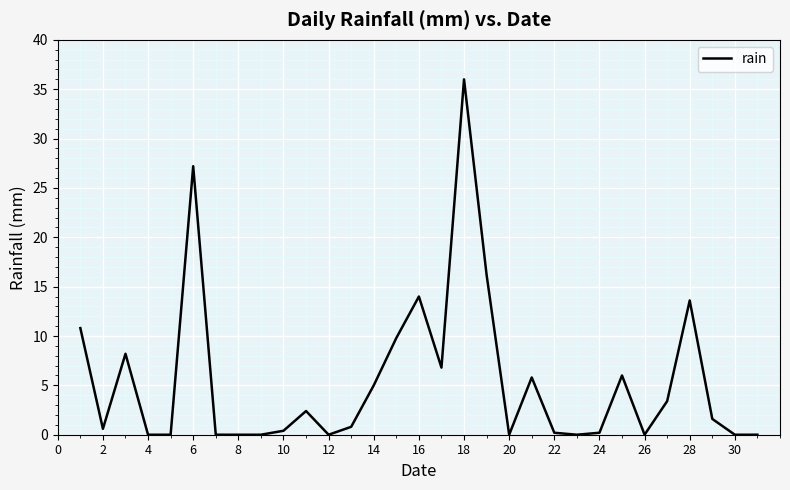

What is the difference between the maximum and minimum values?

36.0